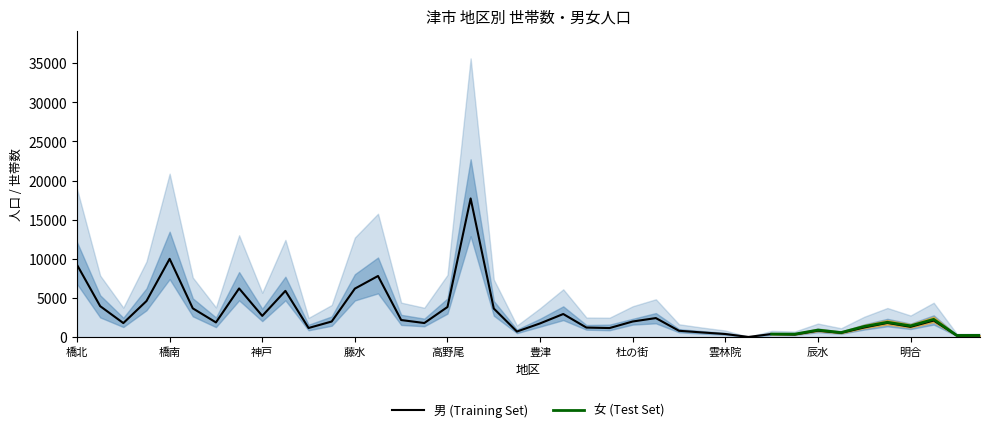

Is the value of 女 at 河内 greater than the value of 男 at 安濃?

No